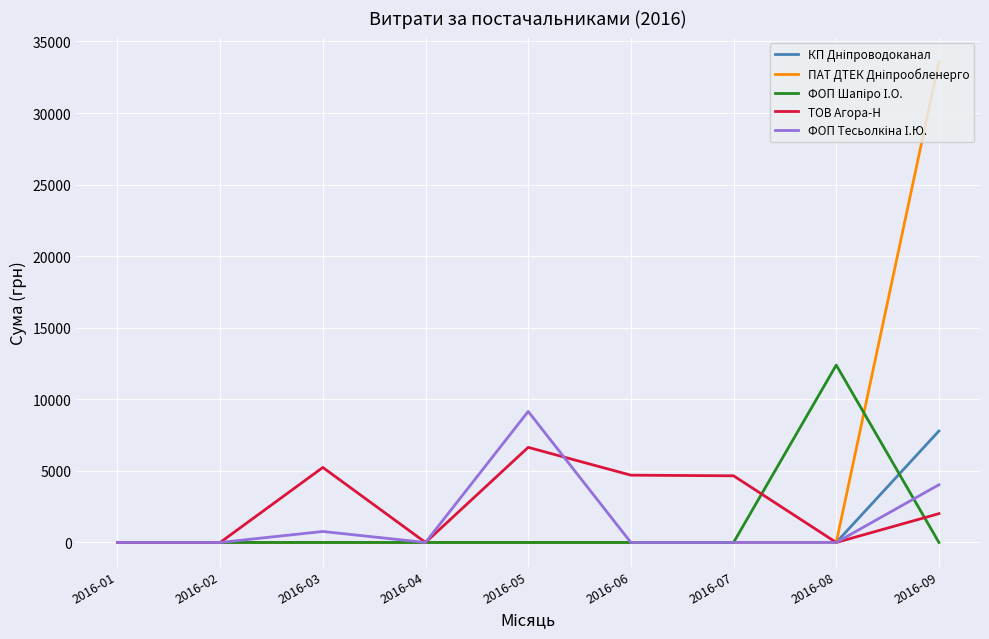

What is the total value across all series at 2016-09?

47428.9